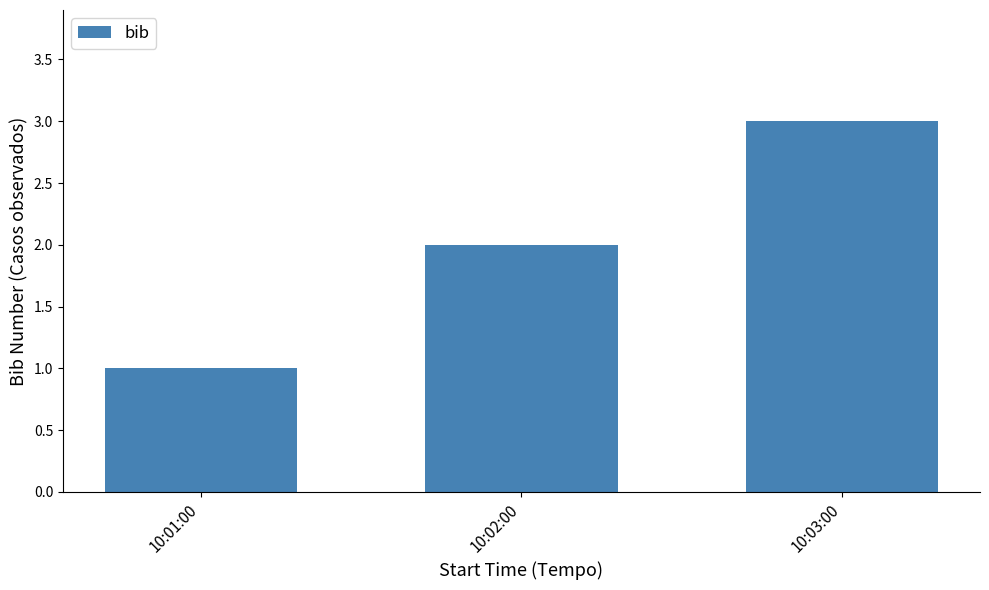

How many distinct data groups are displayed?

1